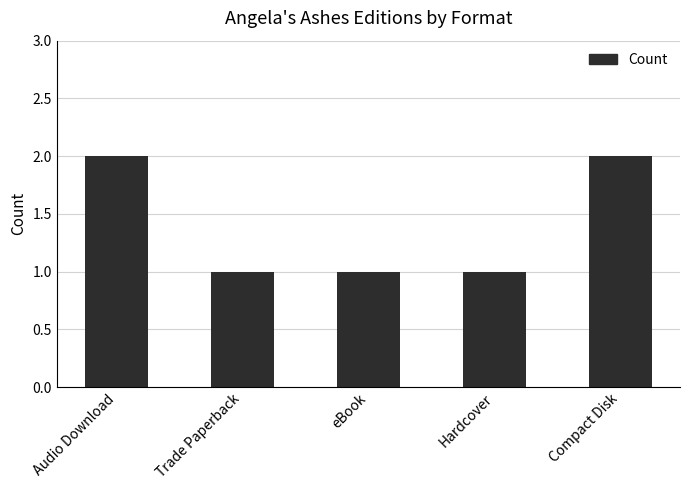

What position from the right is Hardcover?

2